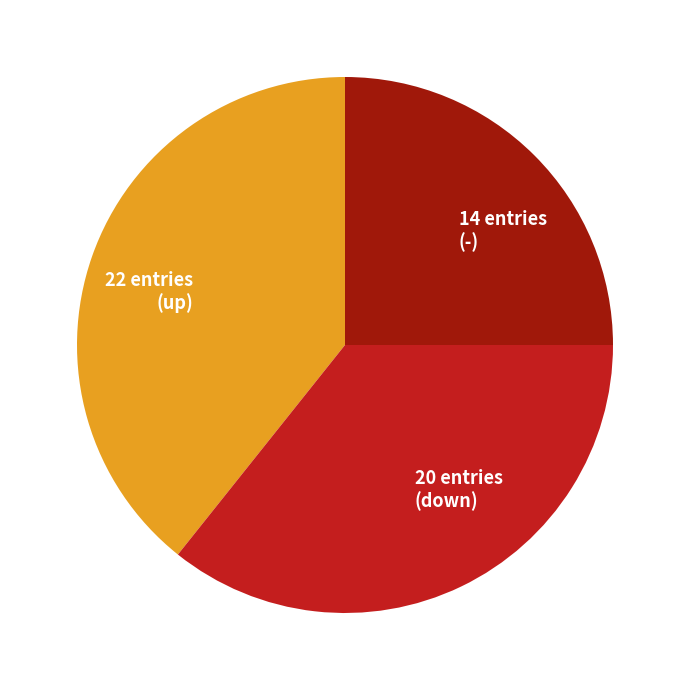

Is there any slice that represents more than half of the pie?

No